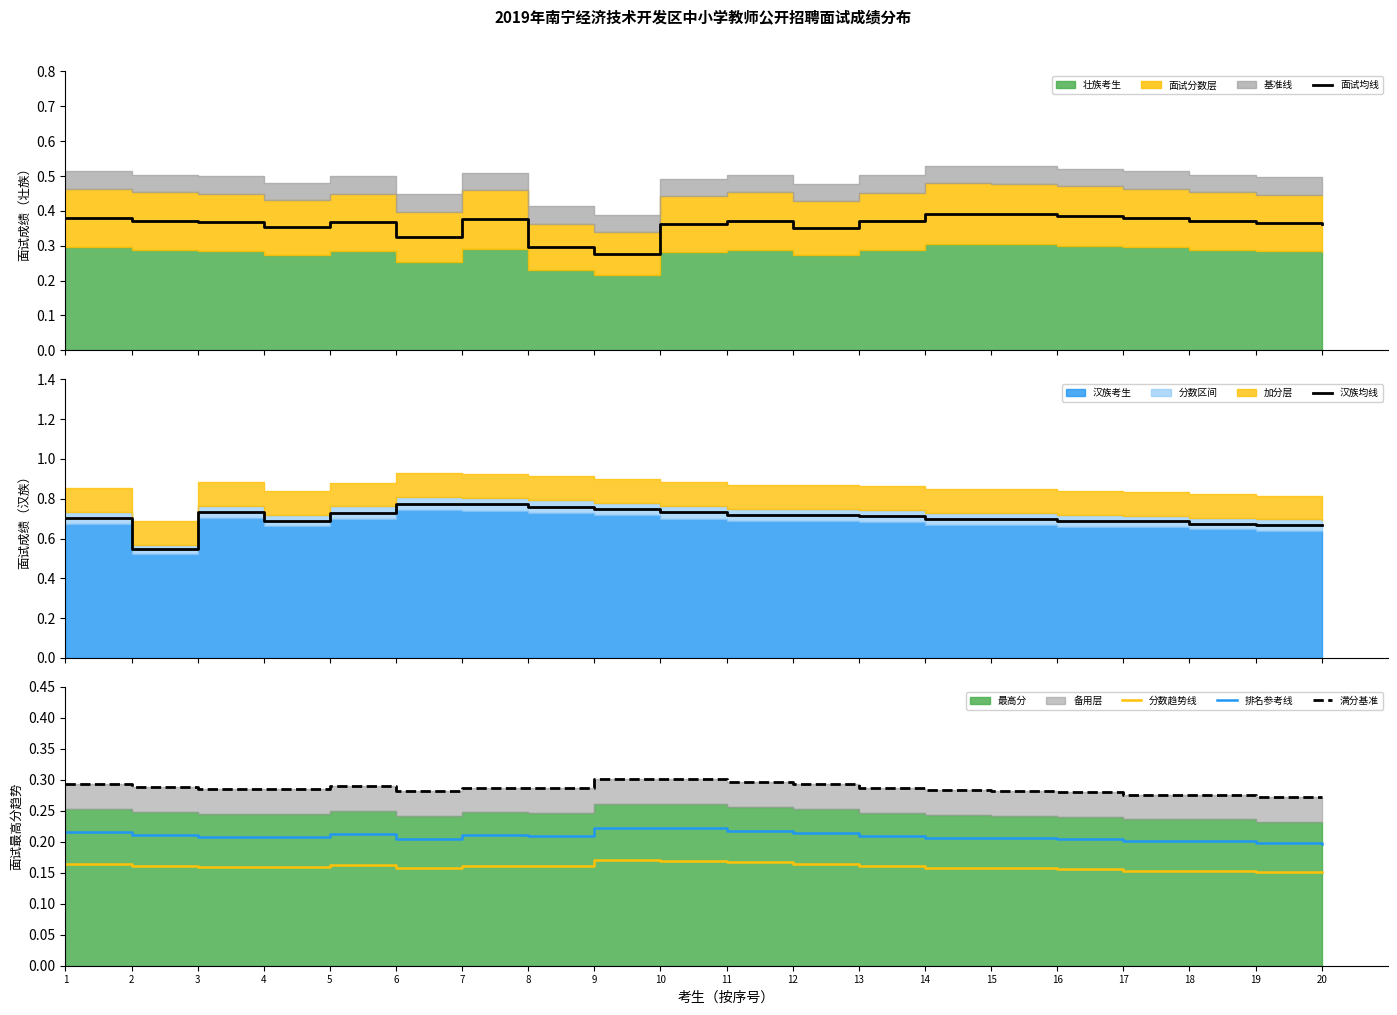

What is the sum of all 满分基准 values?

5.7